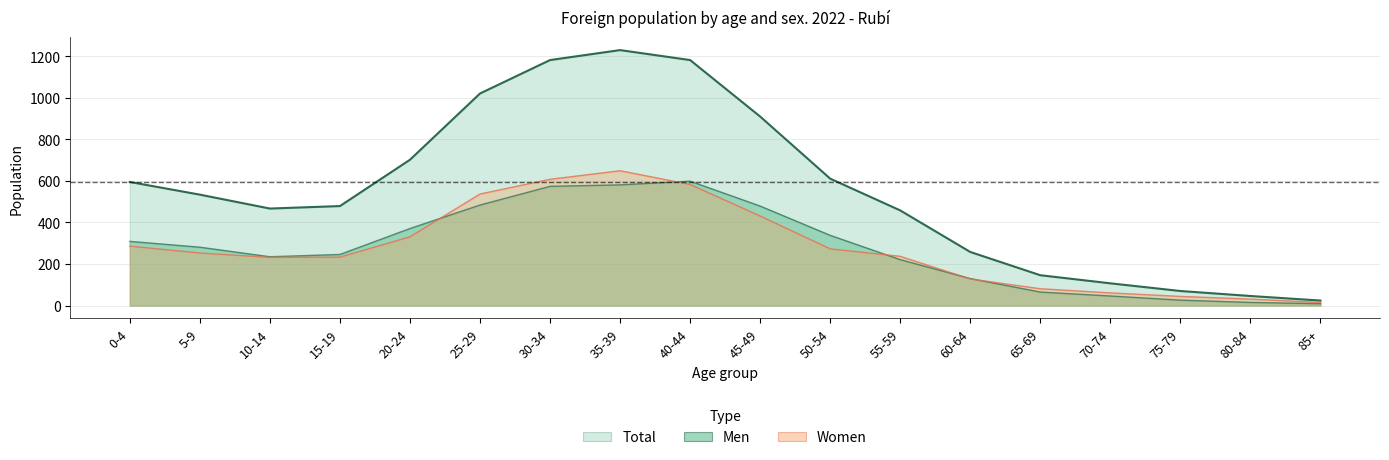

What position from the left is 45-49?

10